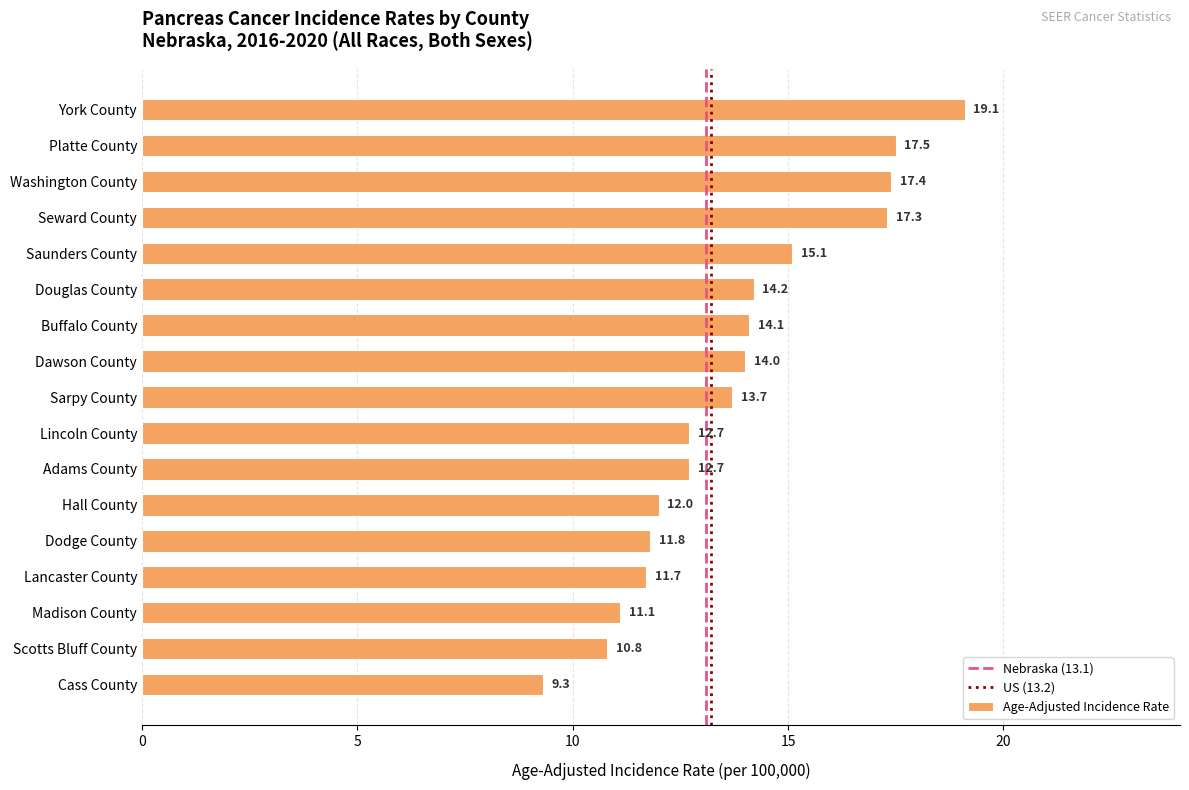

What is the sum of all values?

234.5